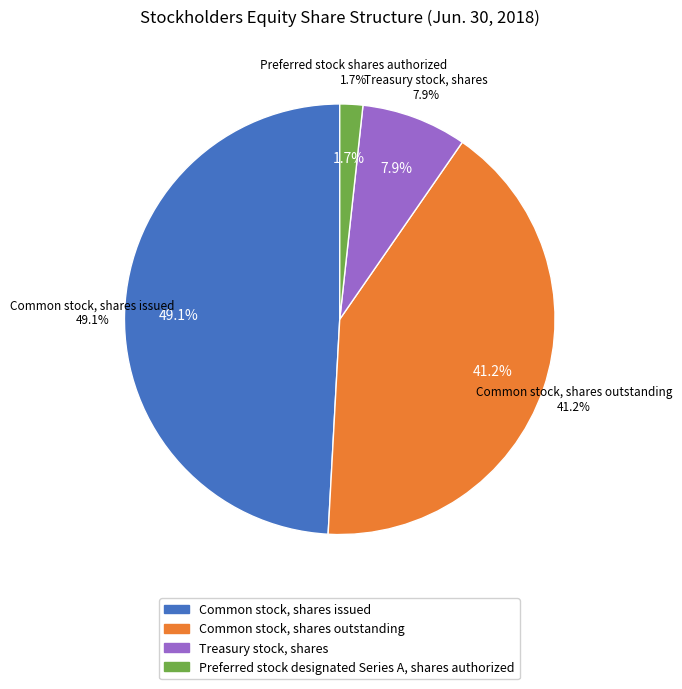

How many slices are in this pie chart?

4